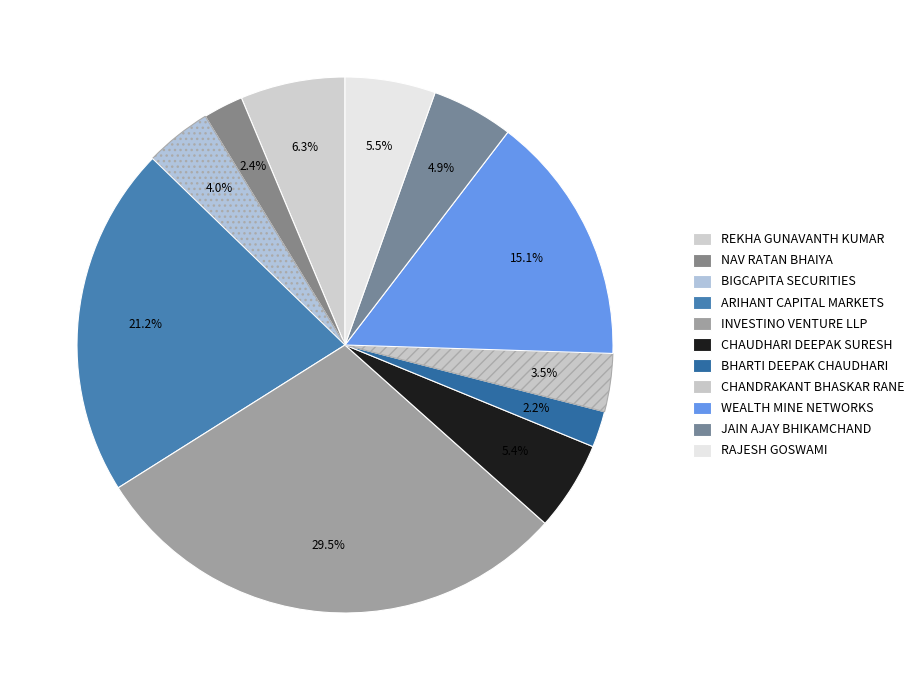

How many segments does this pie chart have?

11